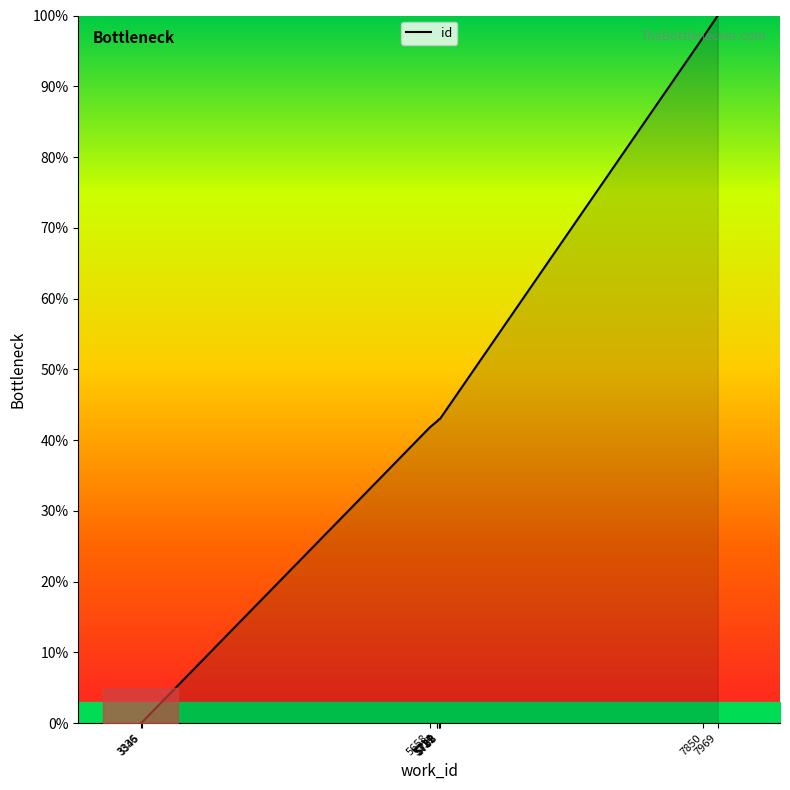

True or false: there are more than 2 points higher than both neighbors.

False